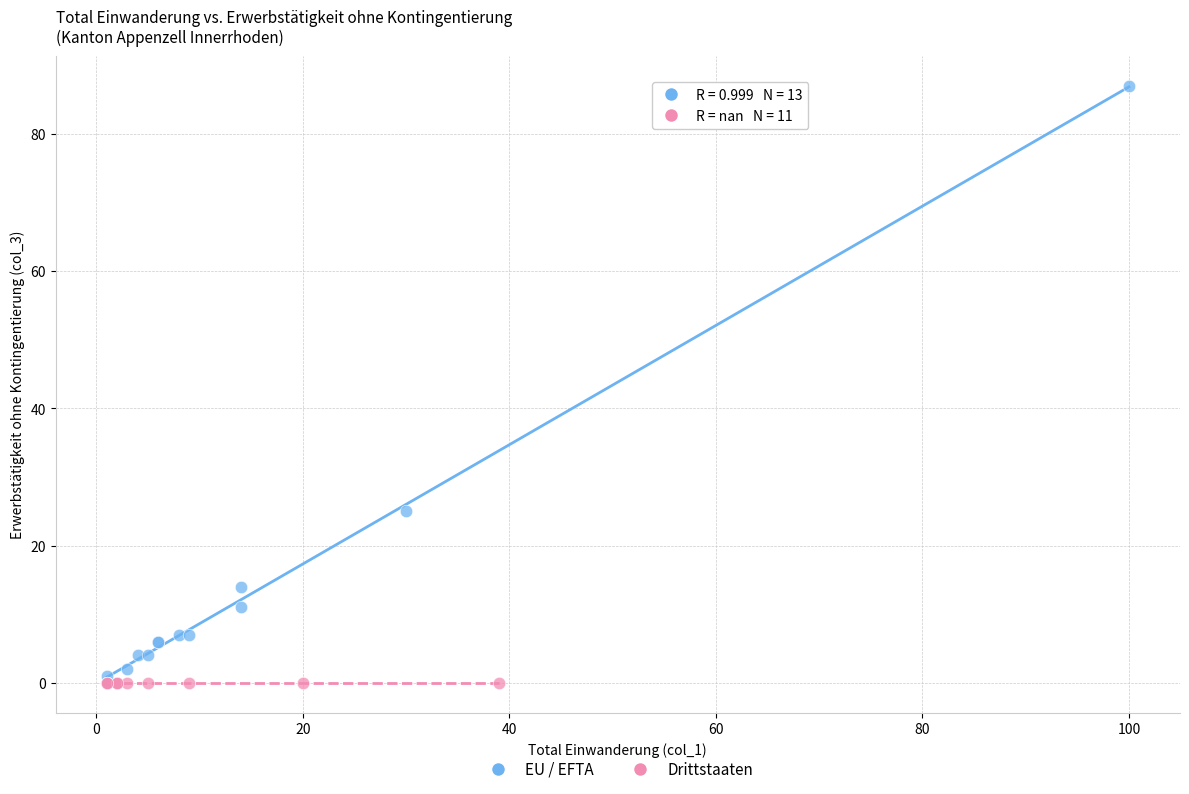

Which series reaches the maximum Y coordinate?

EU / EFTA